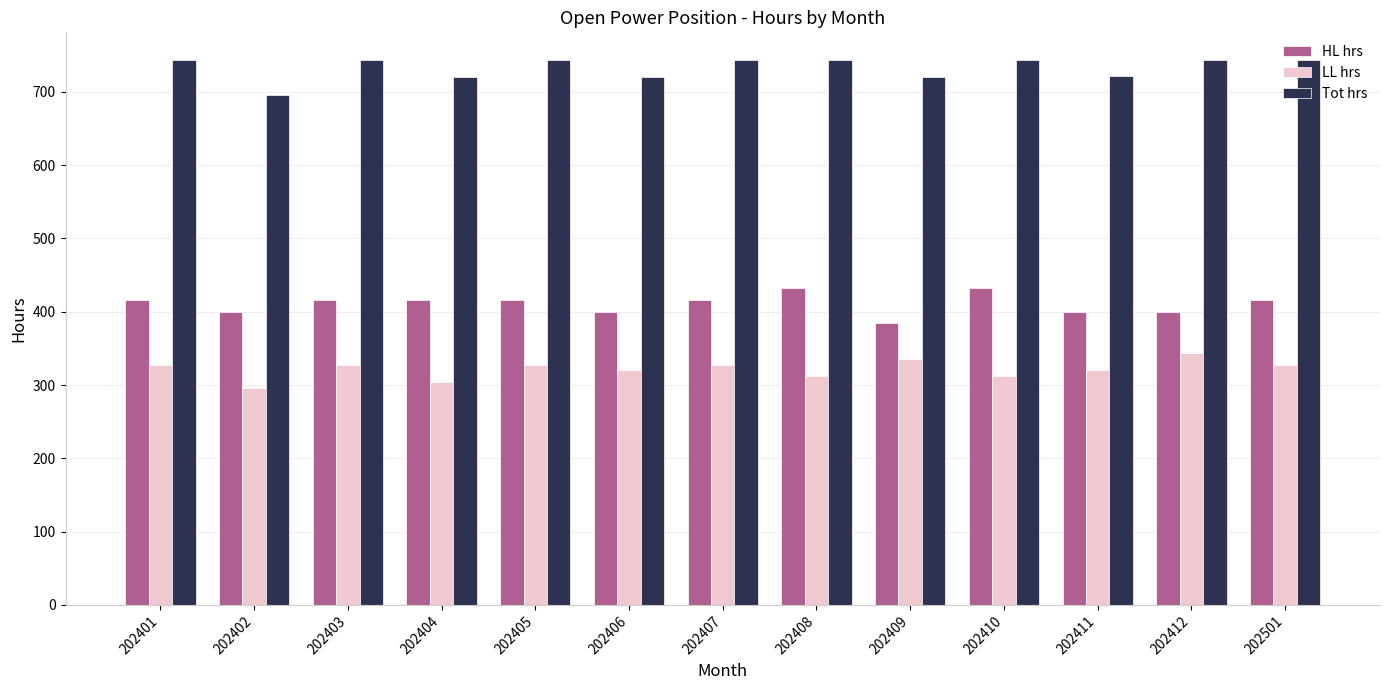

At how many categories does at least one series exceed 468?

13